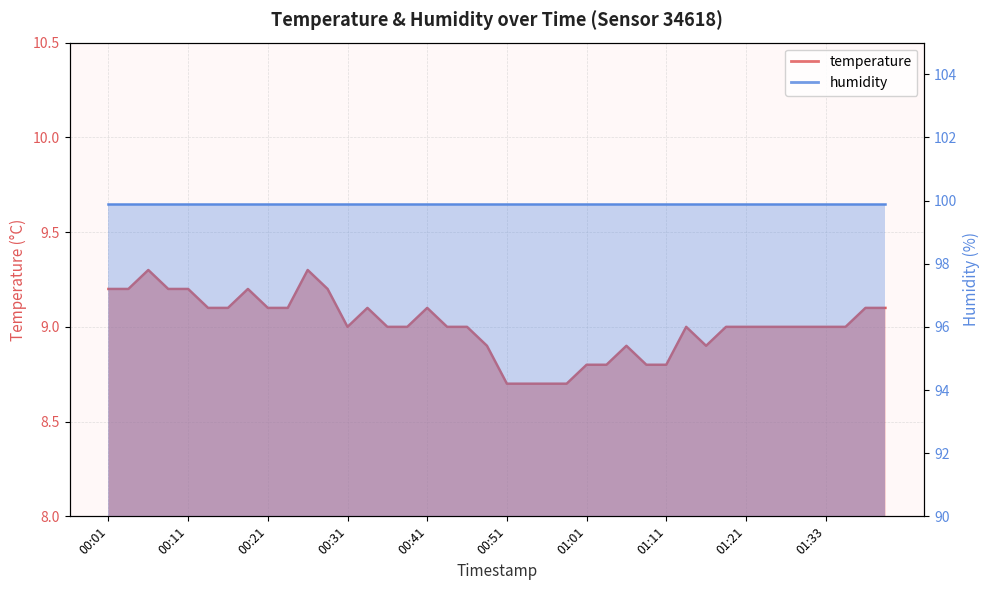

Reading right to left, extract all data points from this chart.

9.1	9.1	9.0	9.0	9.0	9.0	9.0	9.0	9.0	8.9	9.0	8.8	8.8	8.9	8.8	8.8	8.7	8.7	8.7	8.7	8.9	9.0	9.0	9.1	9.0	9.0	9.1	9.0	9.2	9.3	9.1	9.1	9.2	9.1	9.1	9.2	9.2	9.3	9.2	9.2